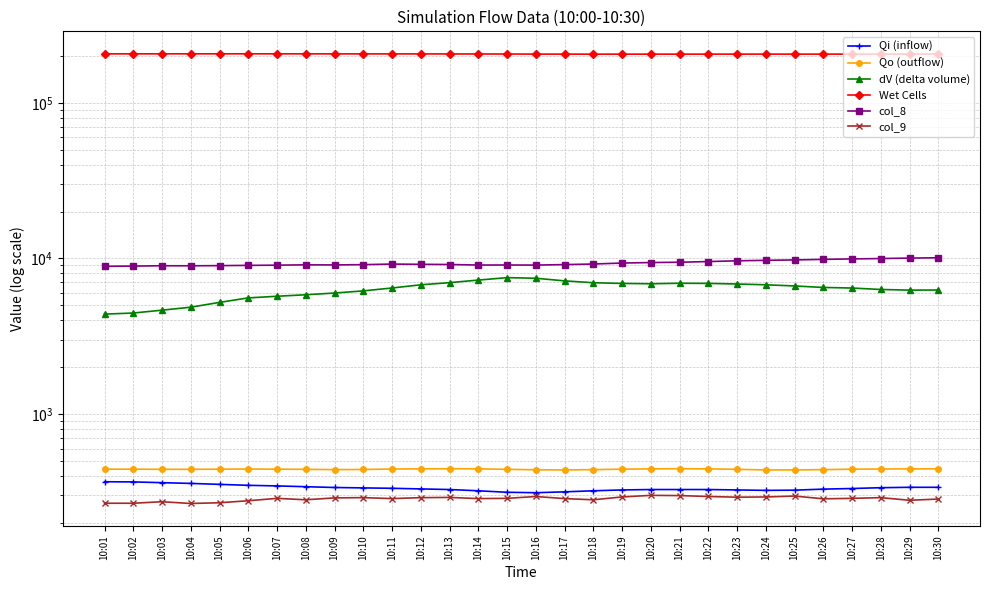

Which category has the lowest value in the Qi (inflow) series?

10:16